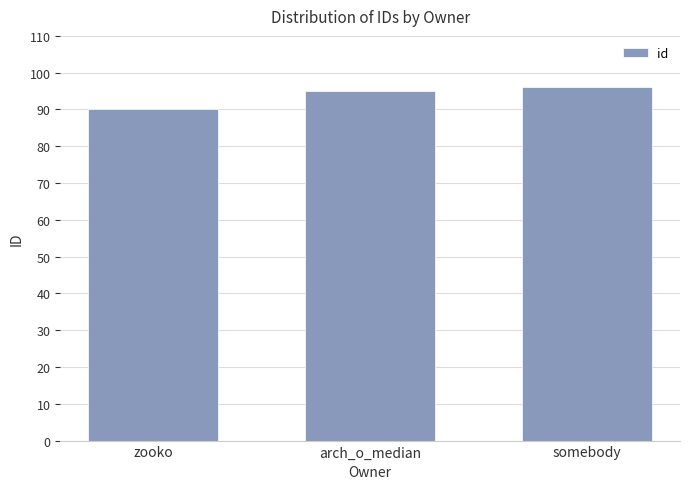

Reading left to right, extract all data points from this chart.

zooko=90	arch_o_median=95	somebody=96